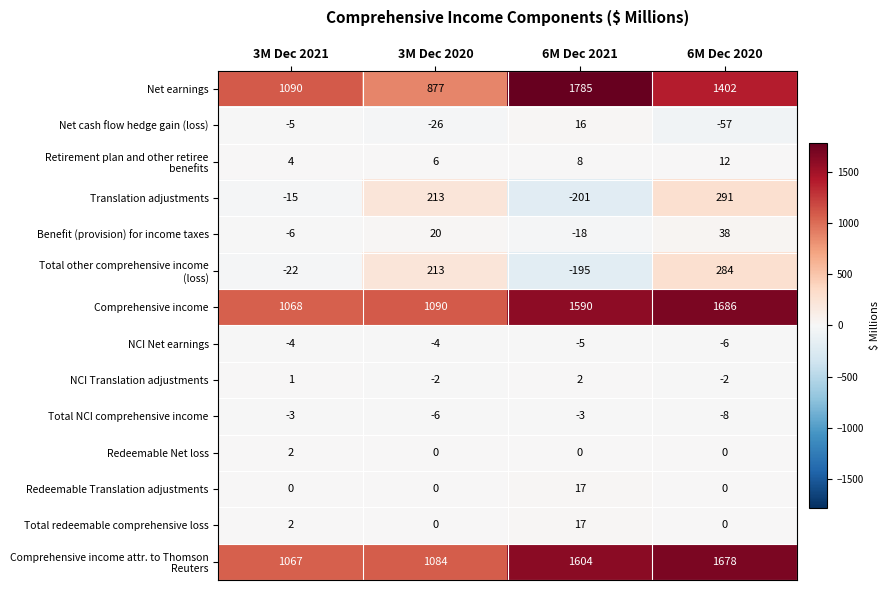

Which series has the largest total across all categories?

Comprehensive income